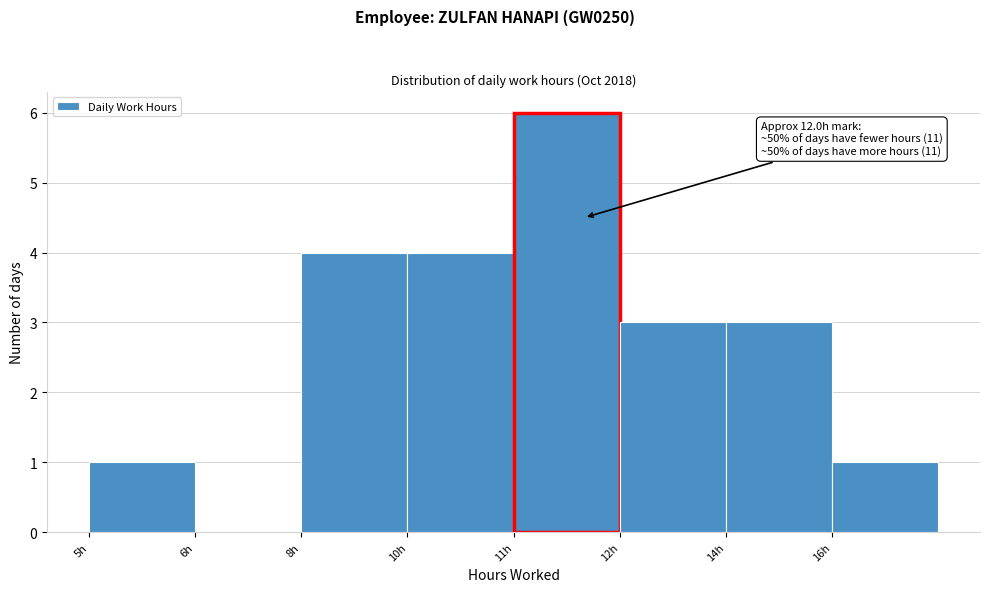

Reading left to right, what are all the values shown in this chart?

5h=1	6h=0	8h=4	10h=4	11h=6	12h=3	14h=3	16h=1